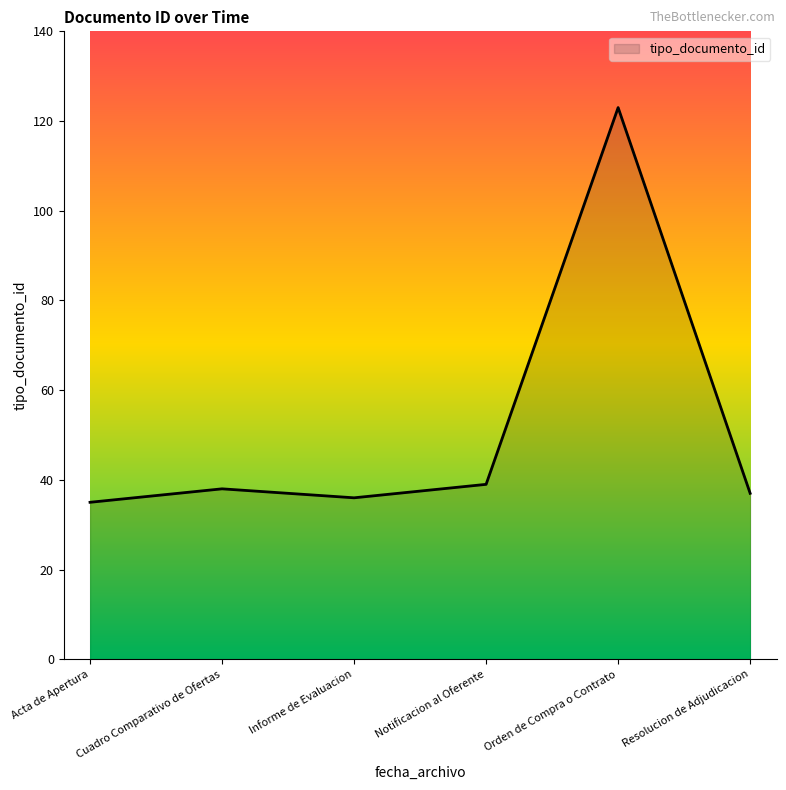

What is the difference between the maximum and second lowest values?

87